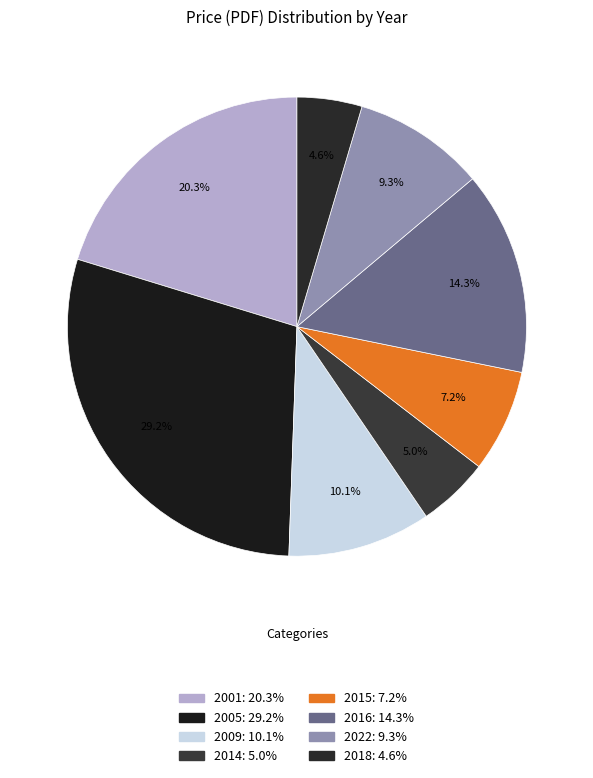

Count the number of slices in the pie.

8